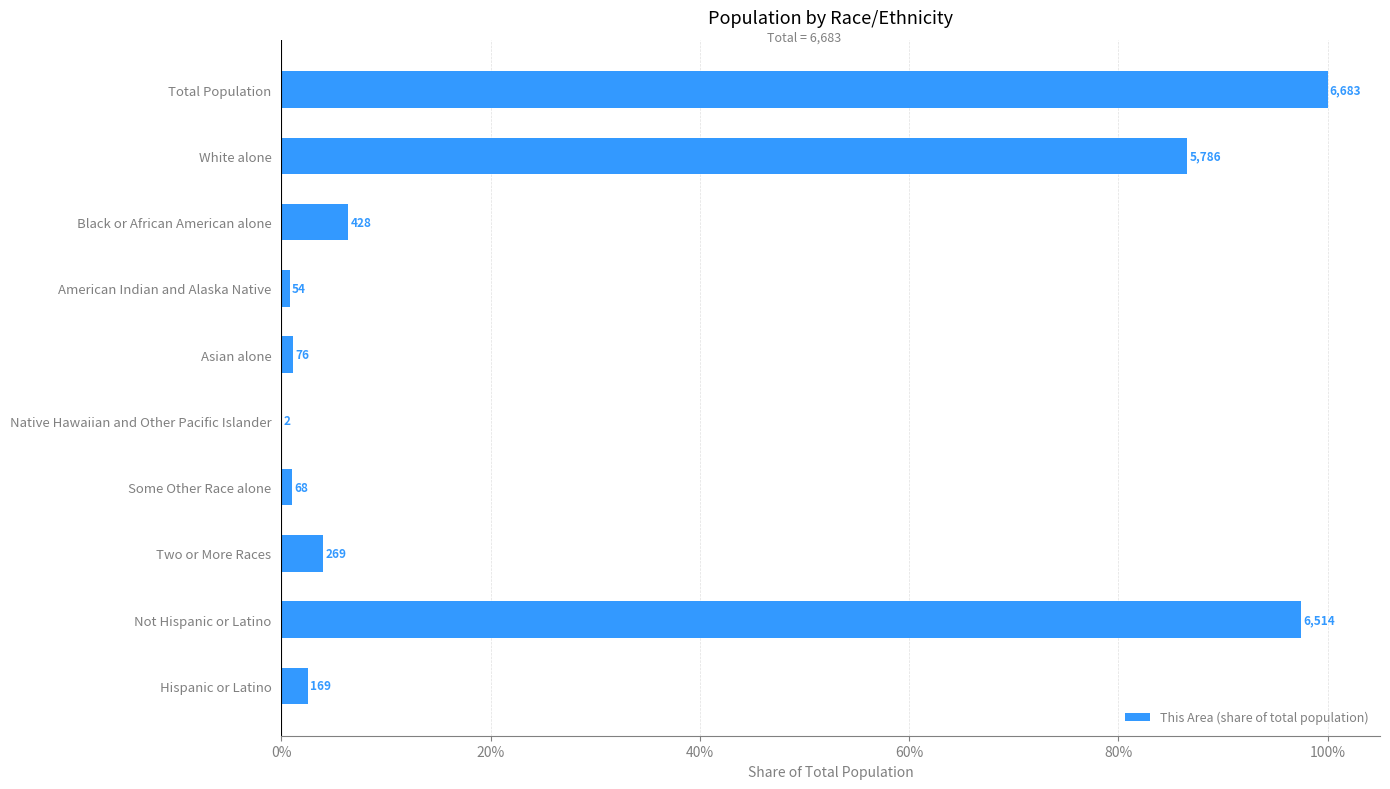

How many bars are there in total?

10